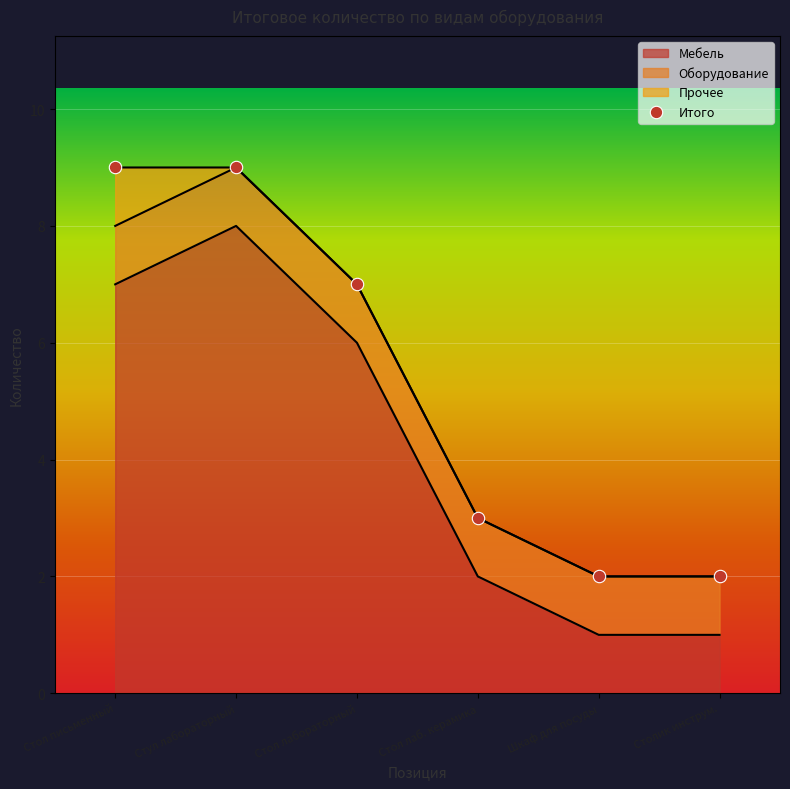

What is the change in value from Стол лабораторный to Шкаф для посуды?

-5